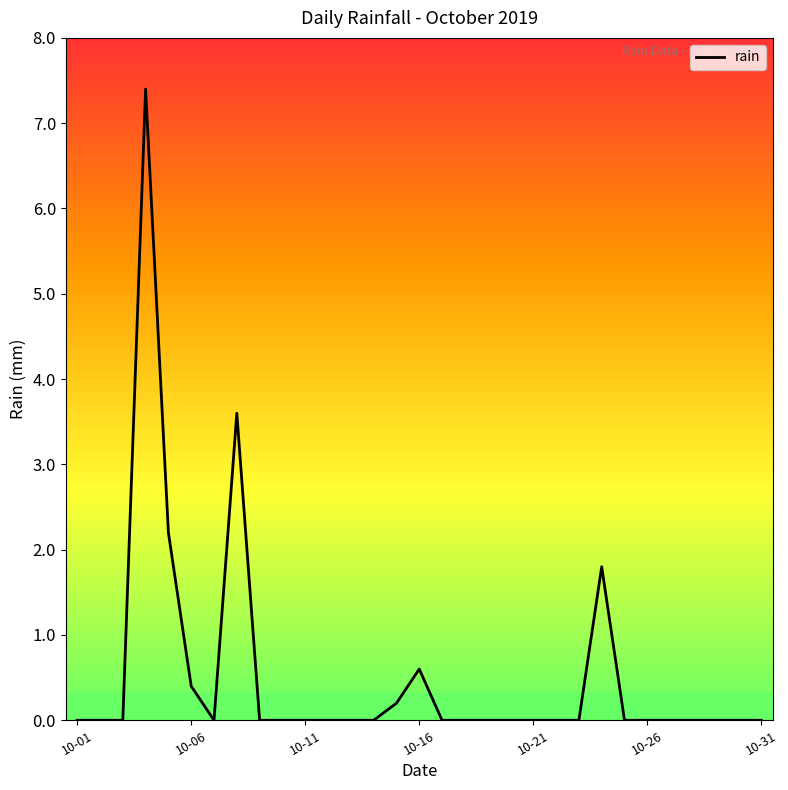

What is the maximum value shown in the chart?

7.4